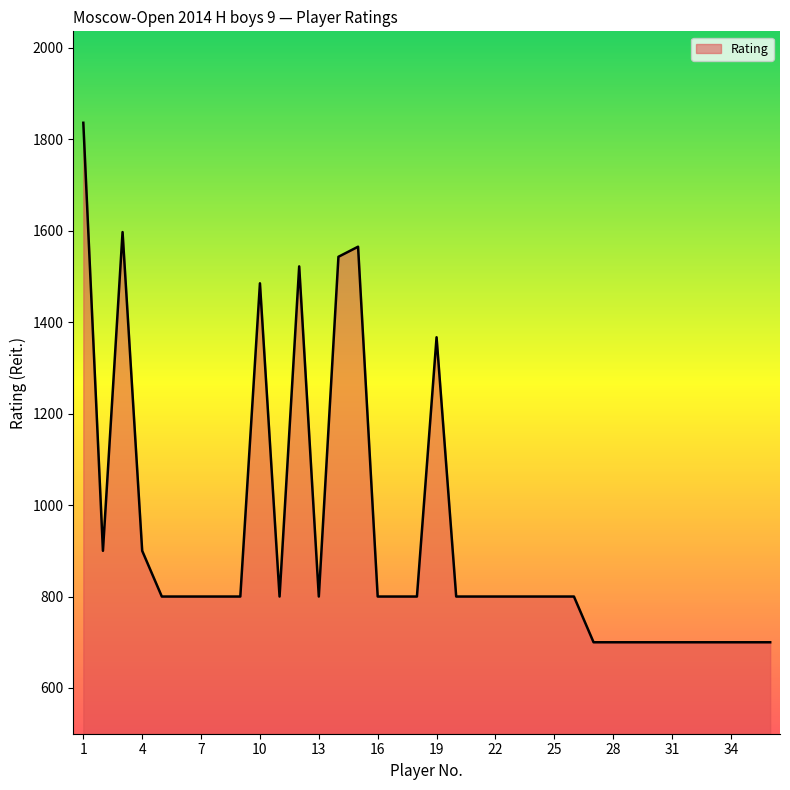

What is the difference between the maximum and minimum values?

1136